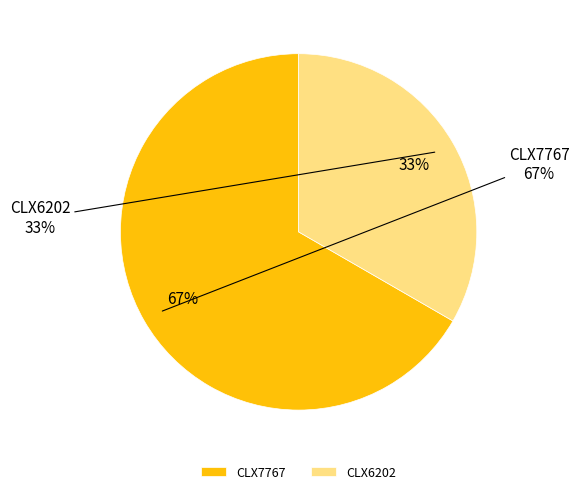

Count the number of slices in the pie.

2